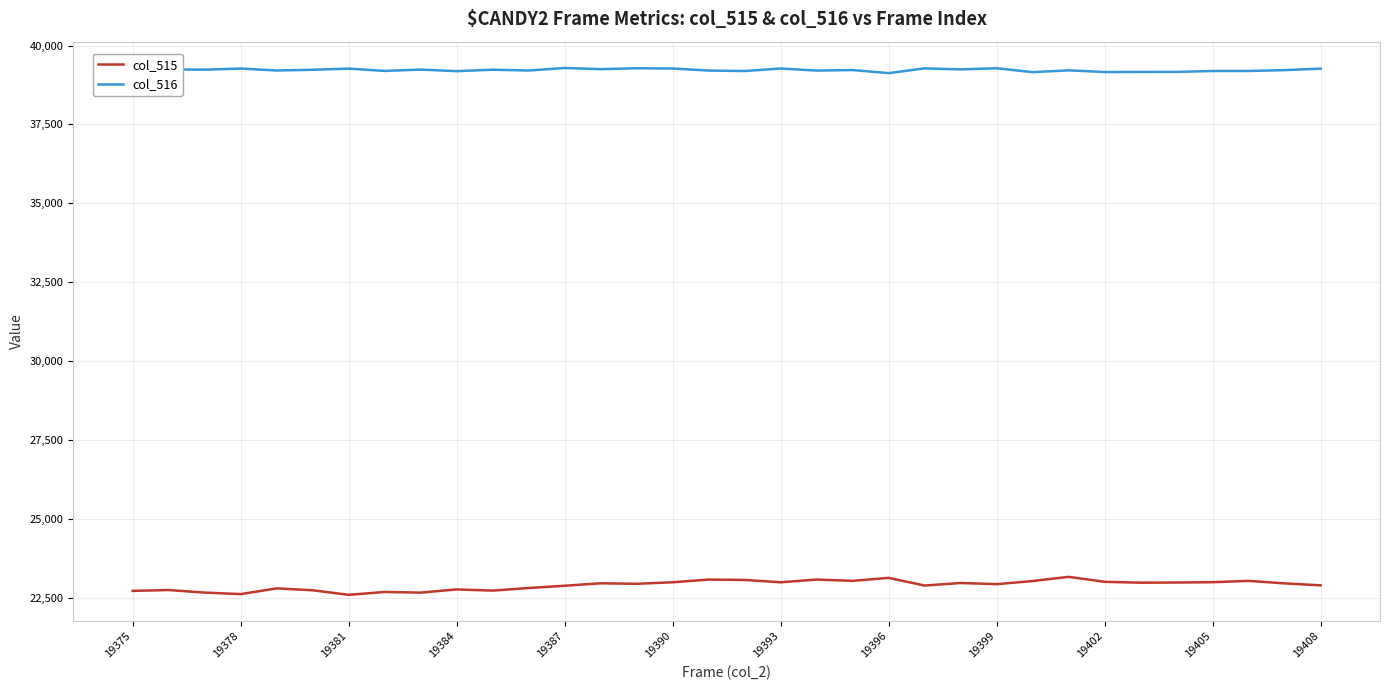

What is the highest value of the col_515 series?

23156